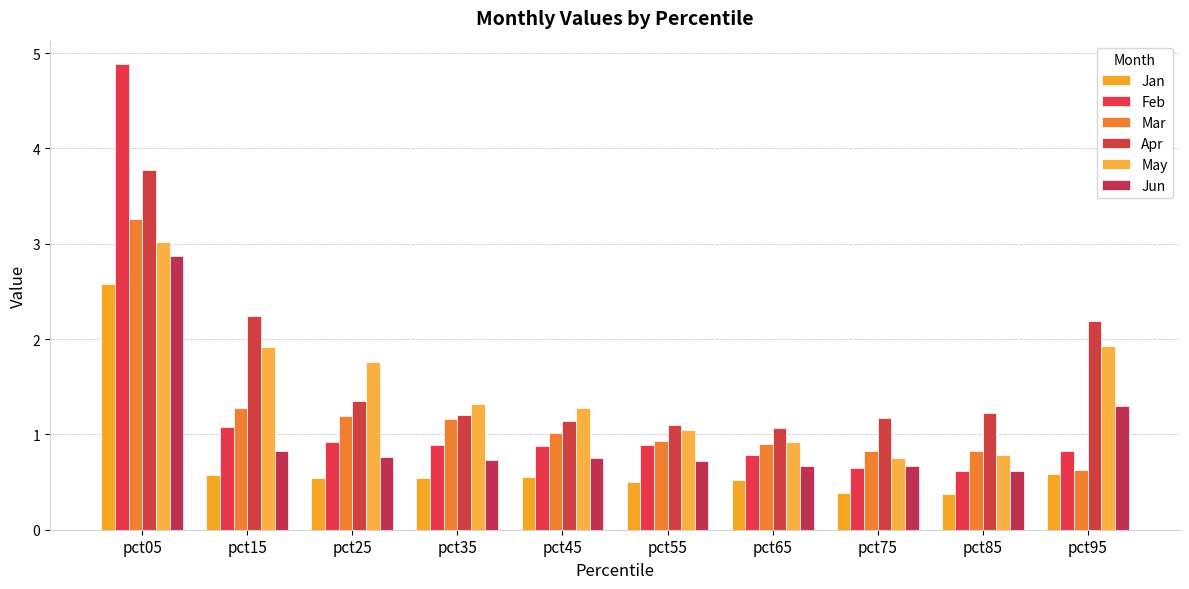

What is the approximate value of Apr at pct85?

1.2